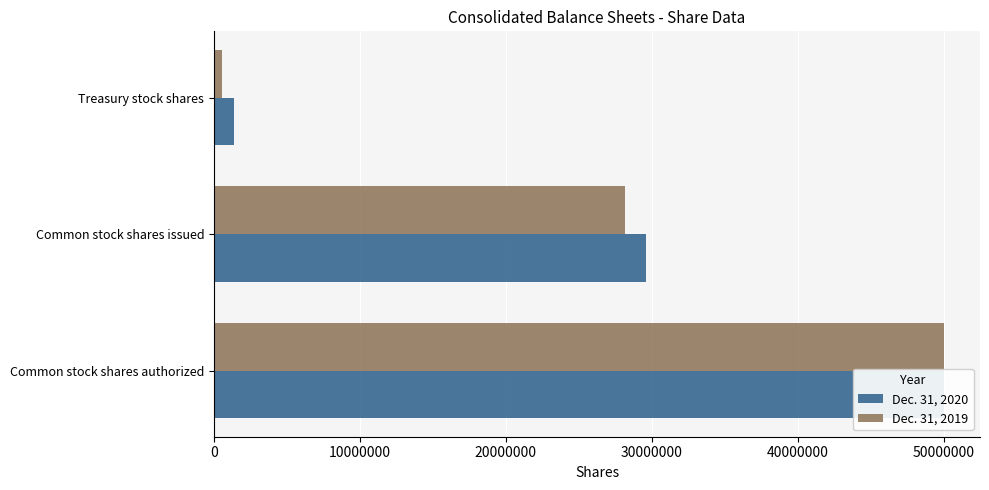

Rank the series by their average value, from highest to lowest.

Dec. 31, 2020, Dec. 31, 2019